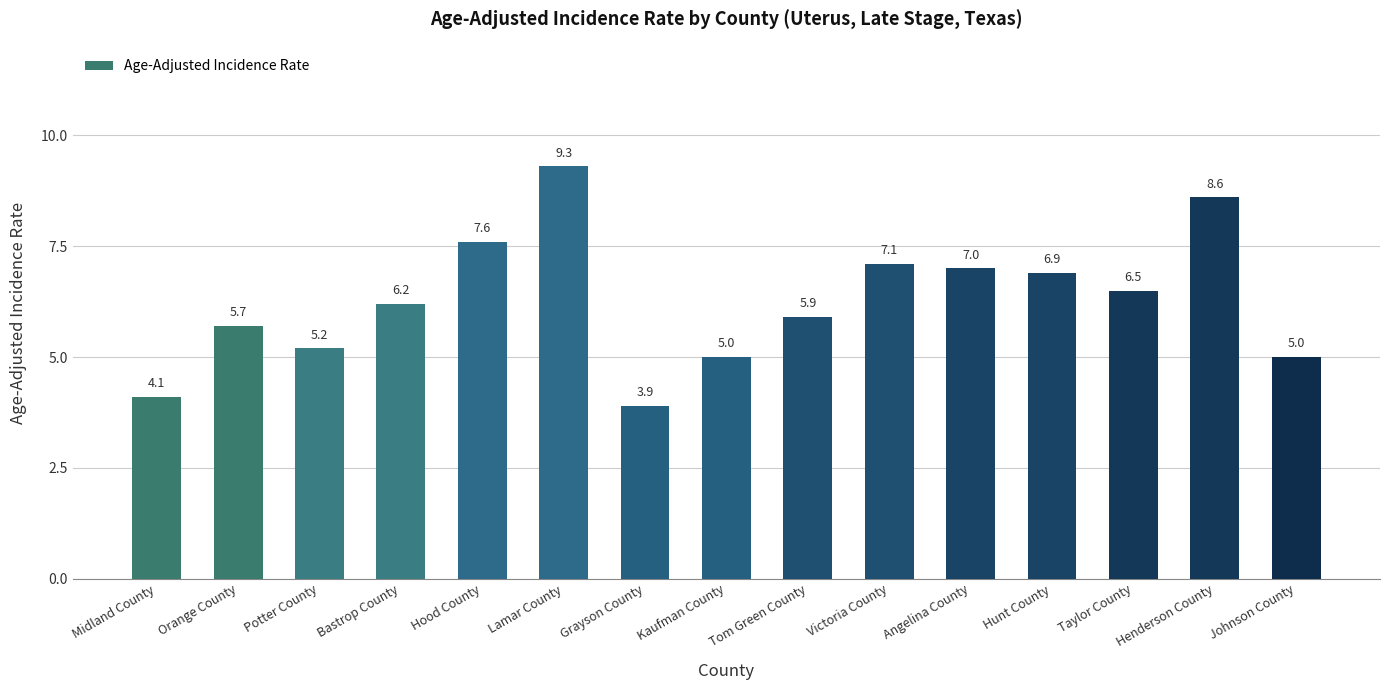

Does the chart contain stacked bars?

No